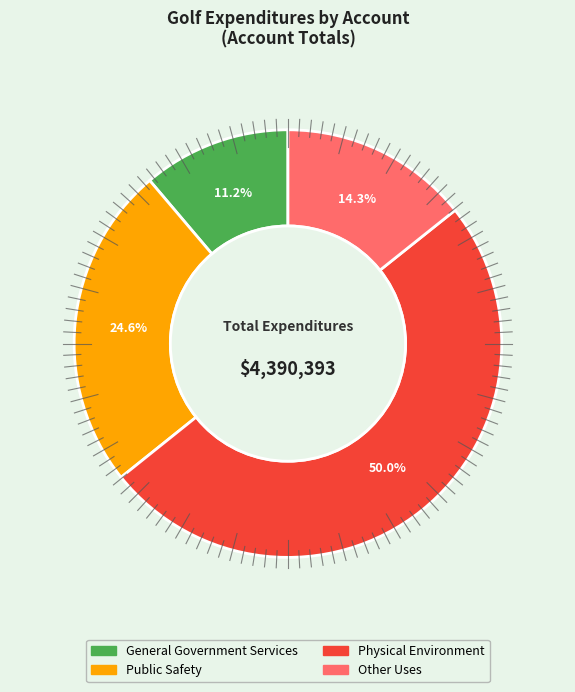

To the nearest percent, what is the combined percentage of Public Safety and General Government Services?

36%